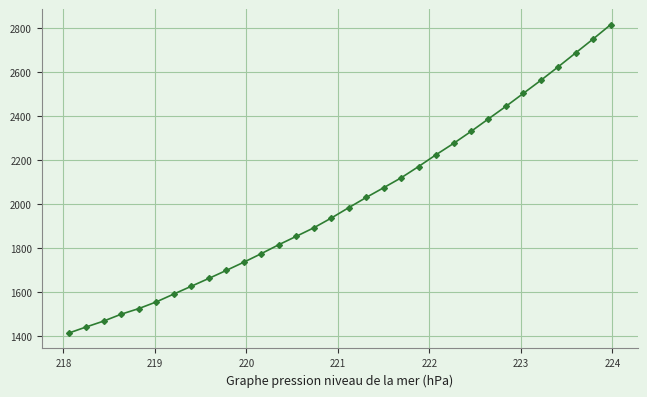

What is the value of the 20th point from the left?

2118.8